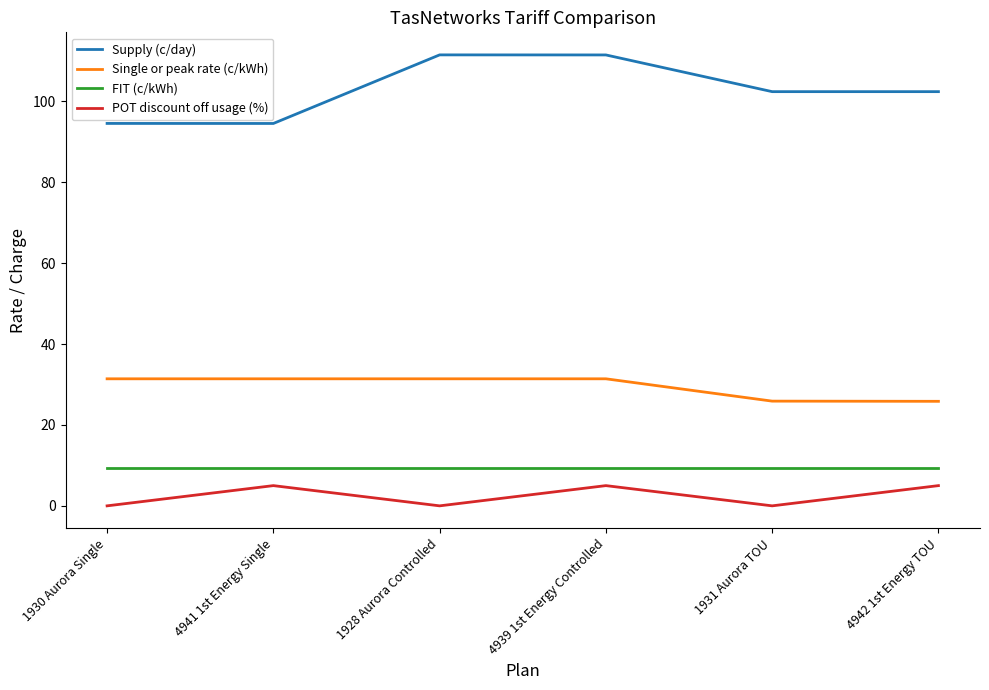

True or false: POT discount off usage (%) and Single or peak rate (c/kWh) cross at least once.

False